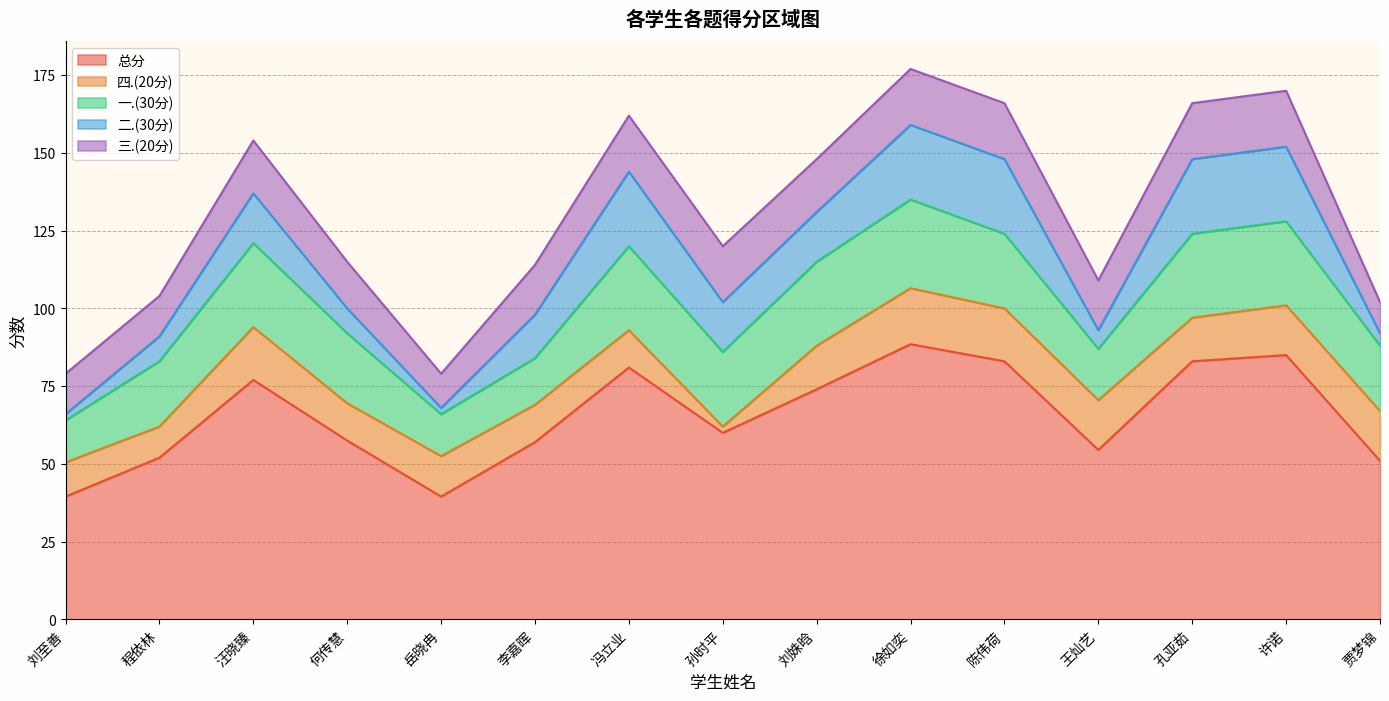

Count the number of categories in the chart.

15